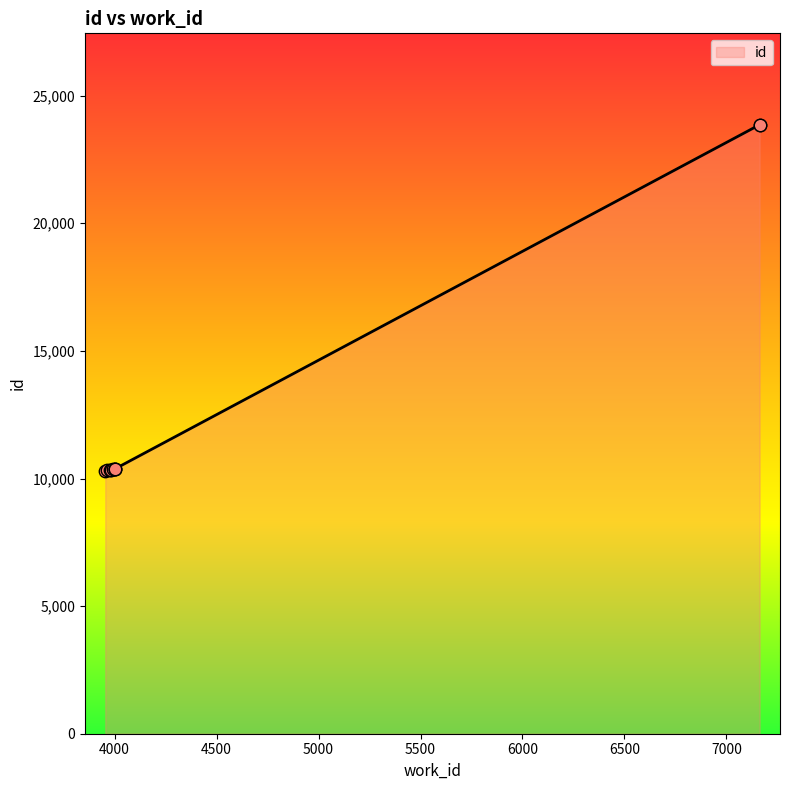

Approximately how many times larger is the value at 3954 compared to 3994?

1.0